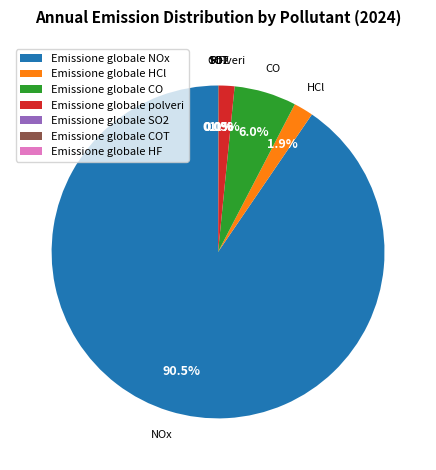

What is the majority slice?

Emissione globale NOx